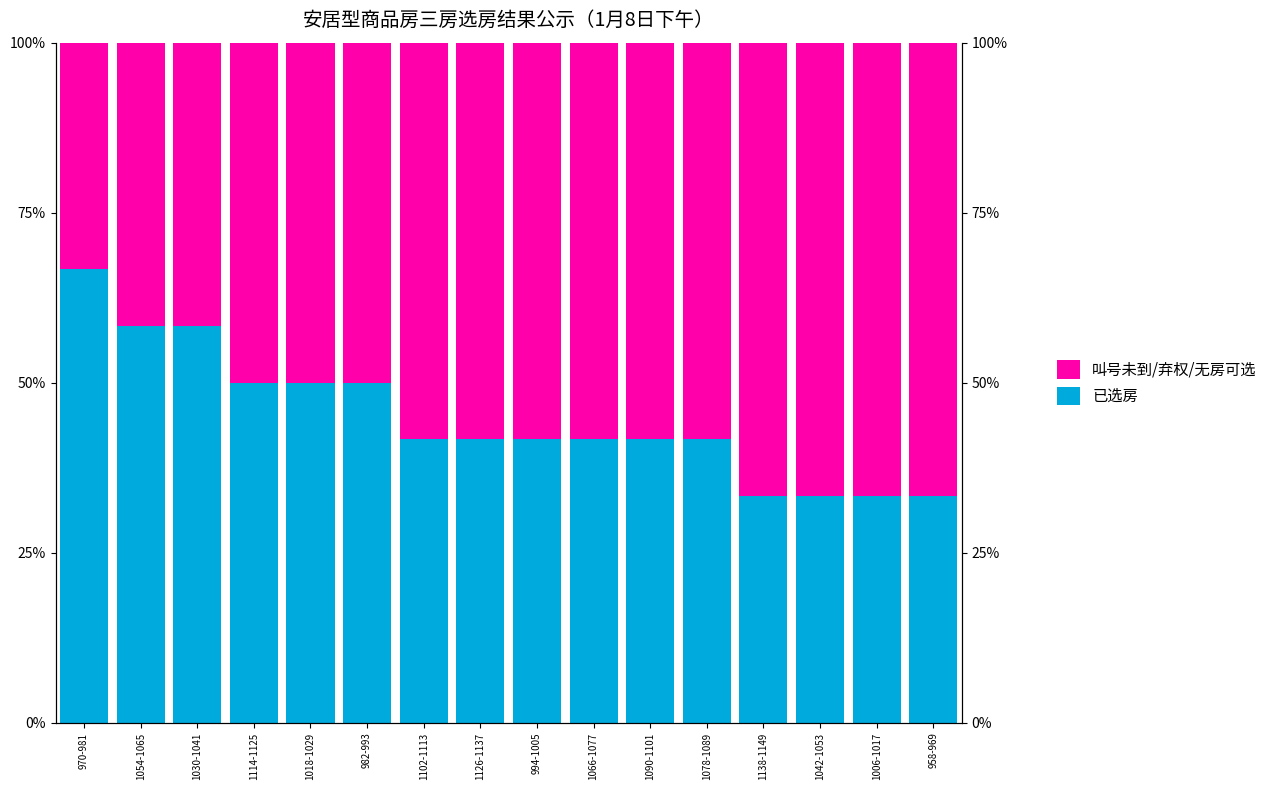

What is the difference between the second highest and second lowest values in the 叫号未到/弃权/无房可选 series?

25.0